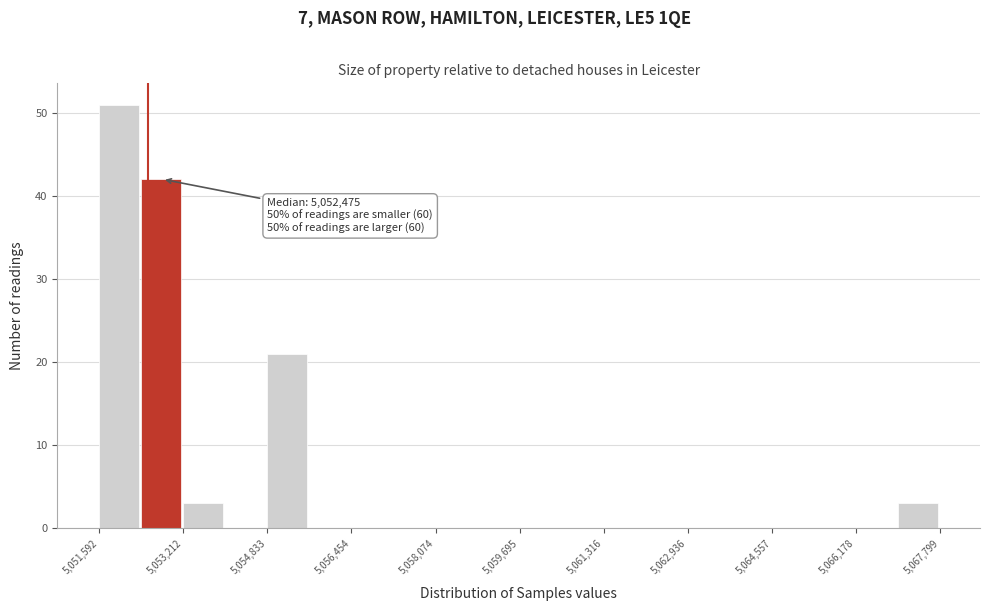

Which range on the x-axis has the tallest bar?

5051600 to 5052400